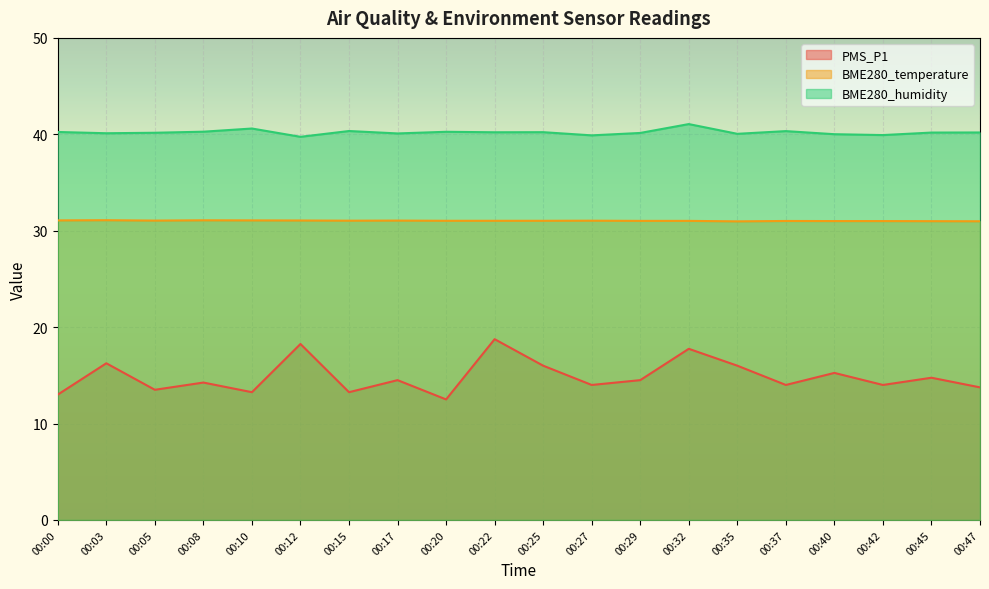

What value does the BME280_temperature series have at 00:00?

31.1